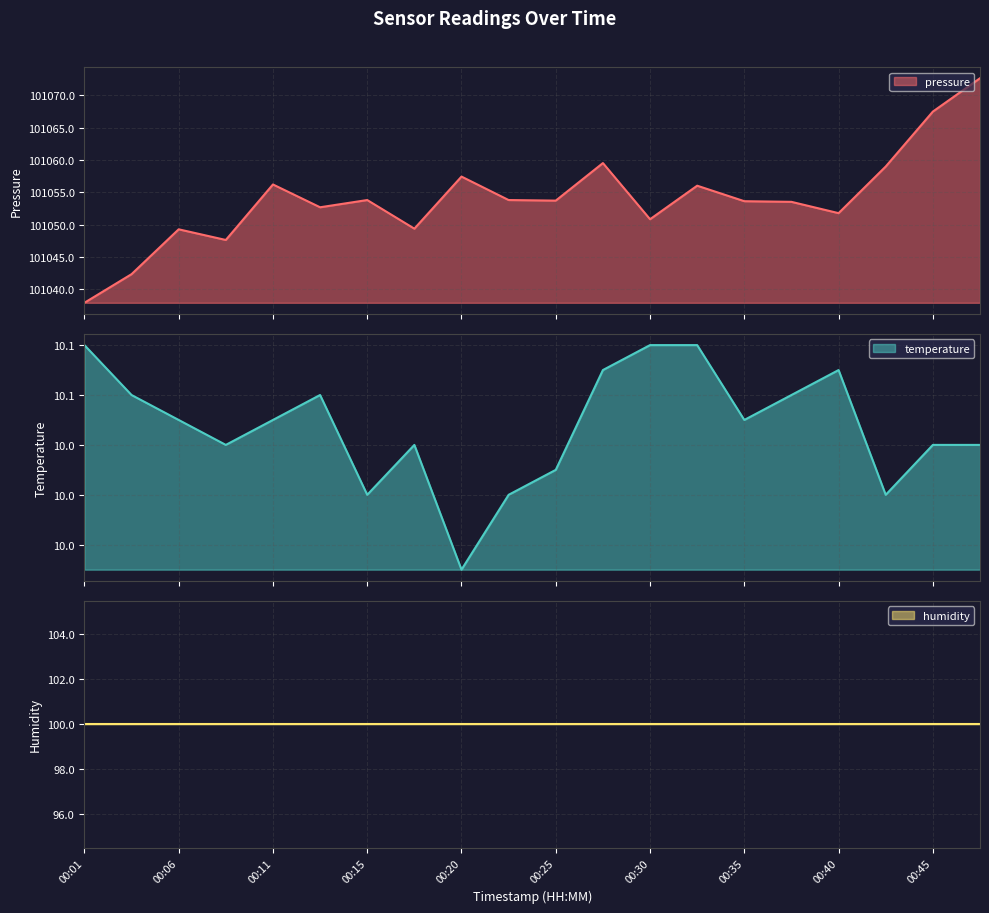

What is the minimum value for pressure?

101037.9